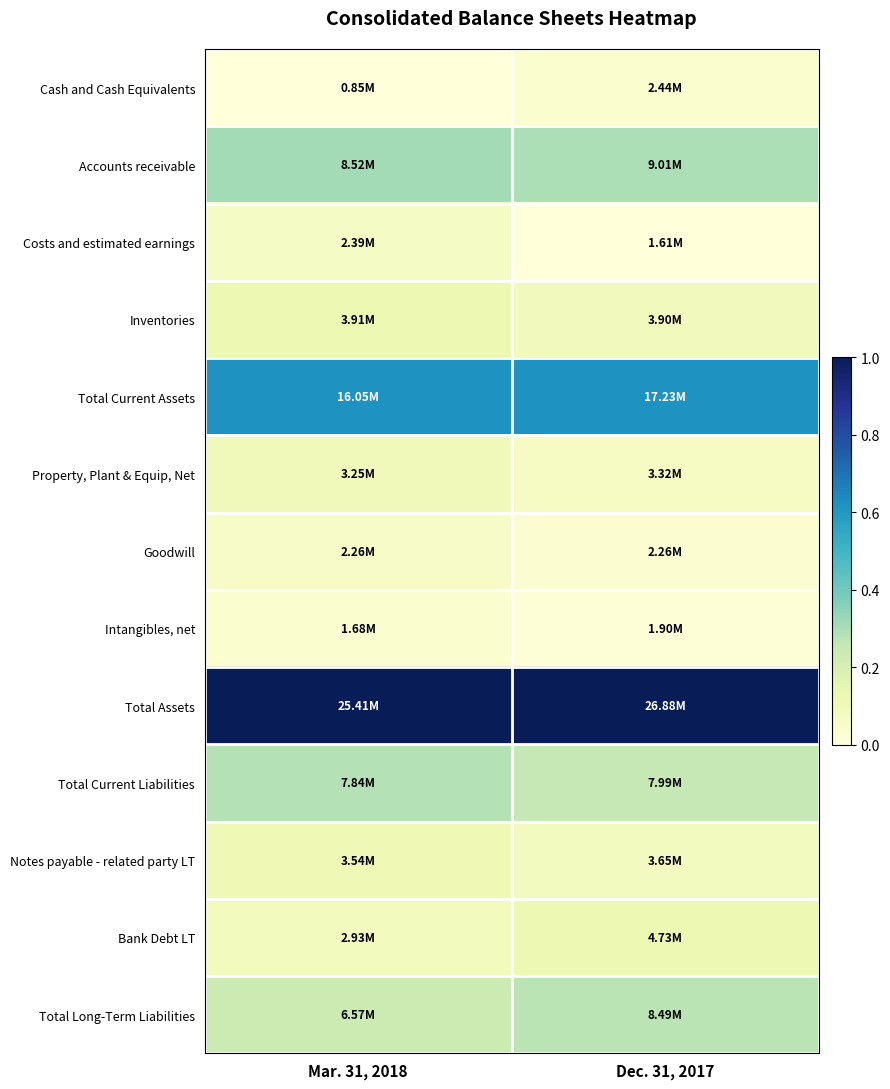

At how many categories does at least one series exceed 0?

2